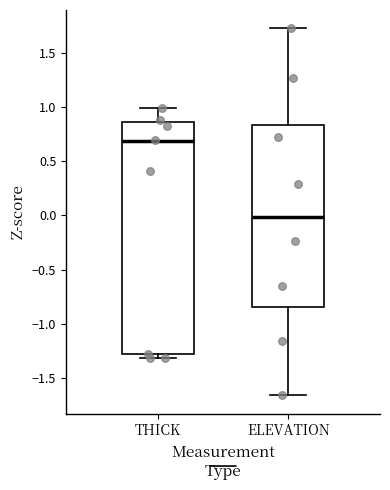

Where does the median line of the box for THICK sit on the y-axis? The values are not printed on the chart, so give them approximately, as read against the axis.

0.70